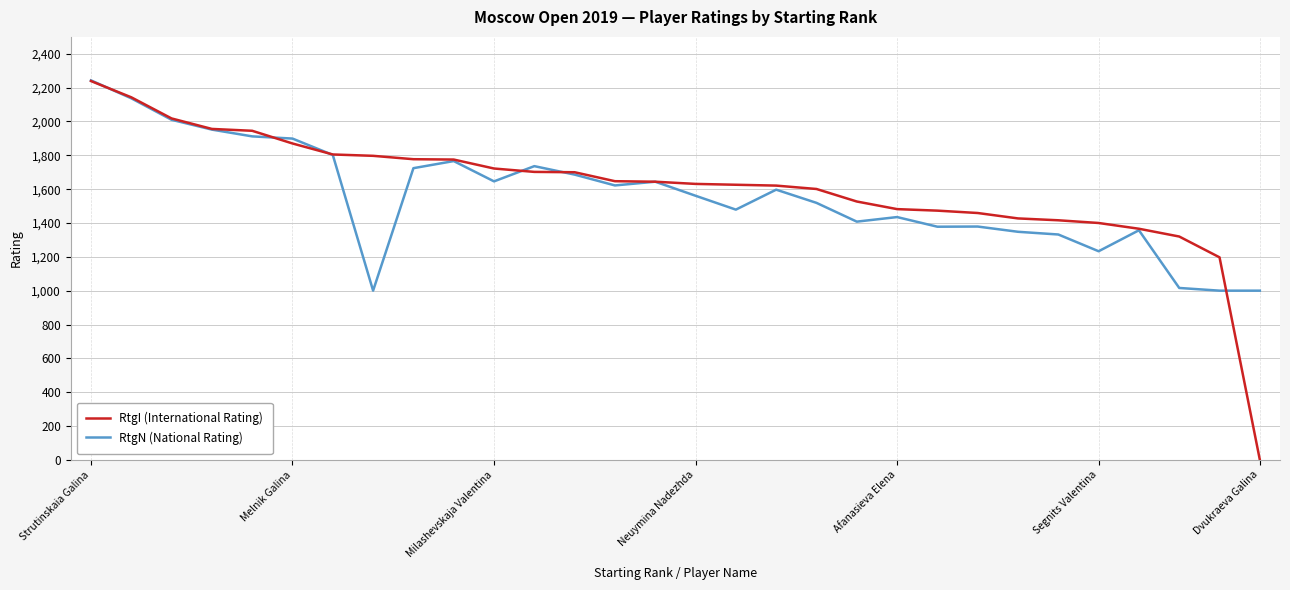

Which series has the widest spread of values?

RtgI (International Rating)